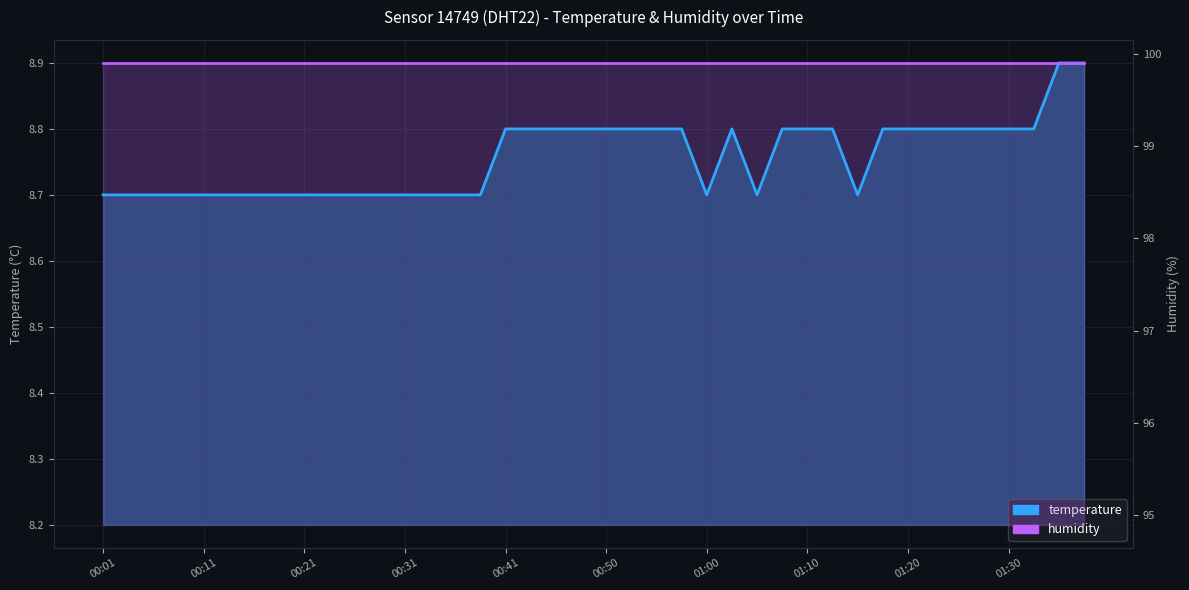

True or false: temperature and humidity intersect in this chart.

False